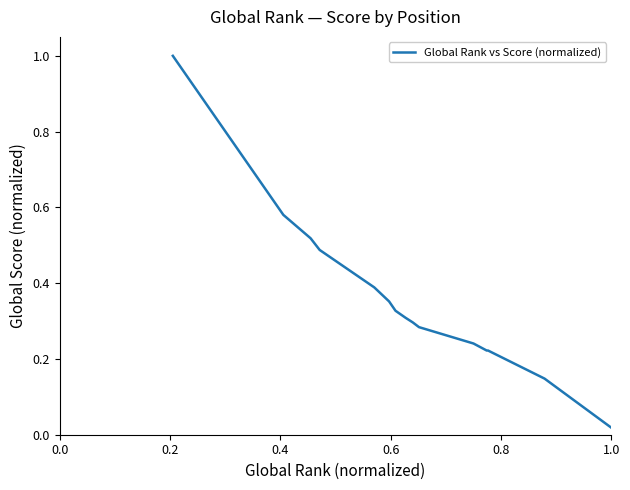

What is the difference between the maximum and minimum values?

1.0